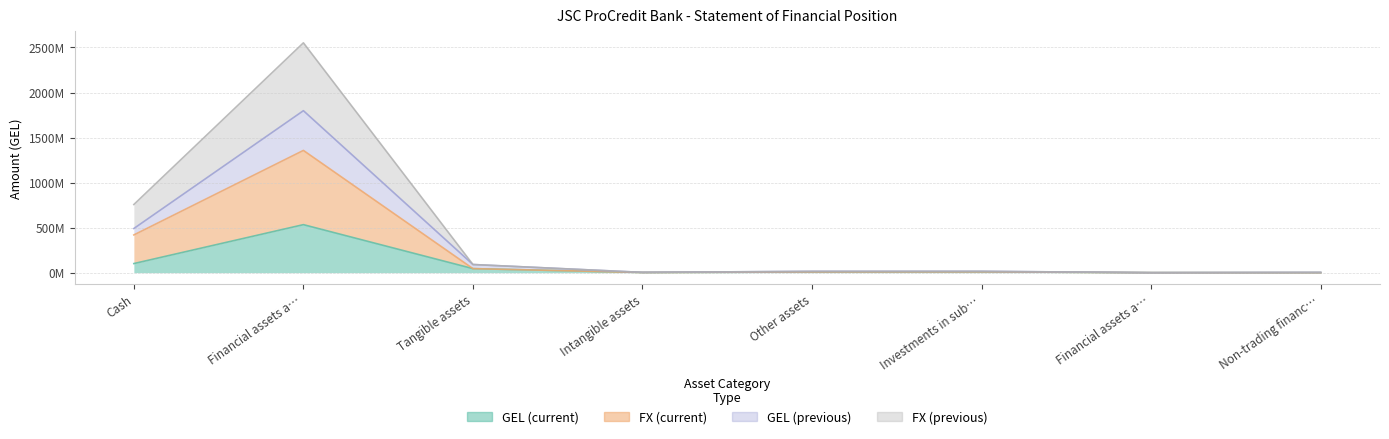

The FX (current) series shows 528651687.4 at Non-trading financ…. True or false?

False